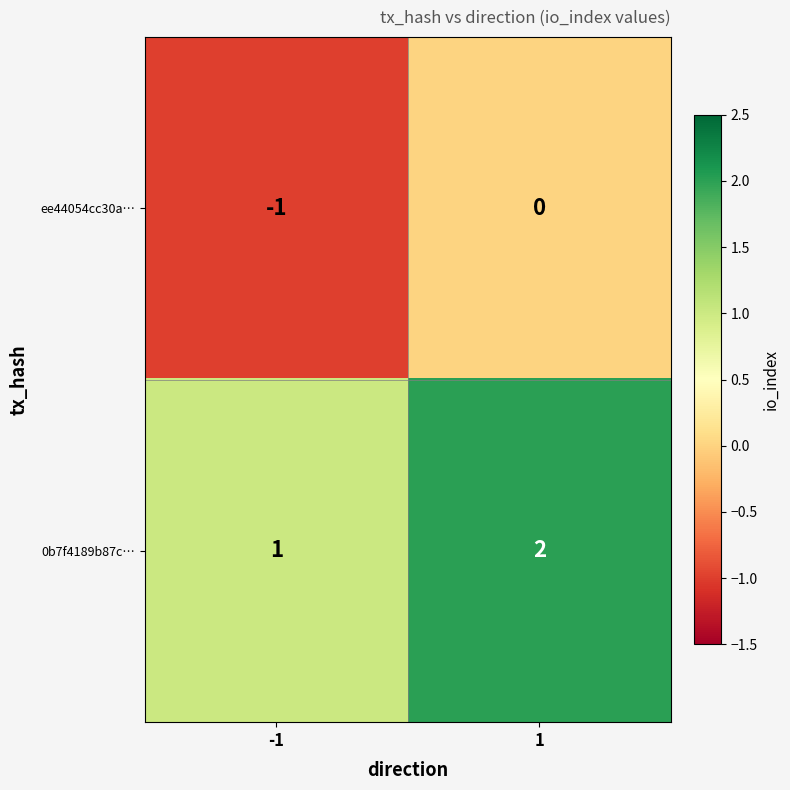

Rank the series by their average value, from highest to lowest.

0b7f4189b87c…, ee44054cc30a…